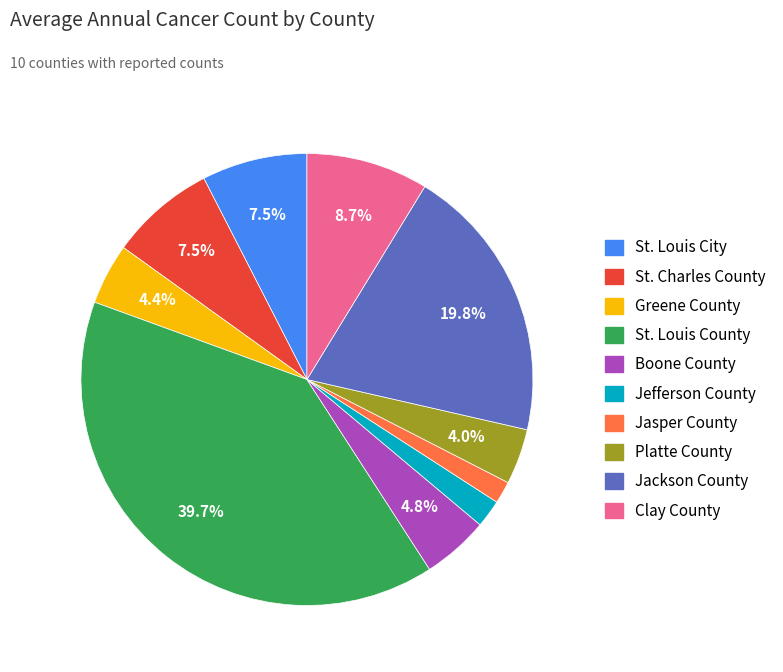

To the nearest percent, what is the difference between the largest and smallest slice percentages?

38%